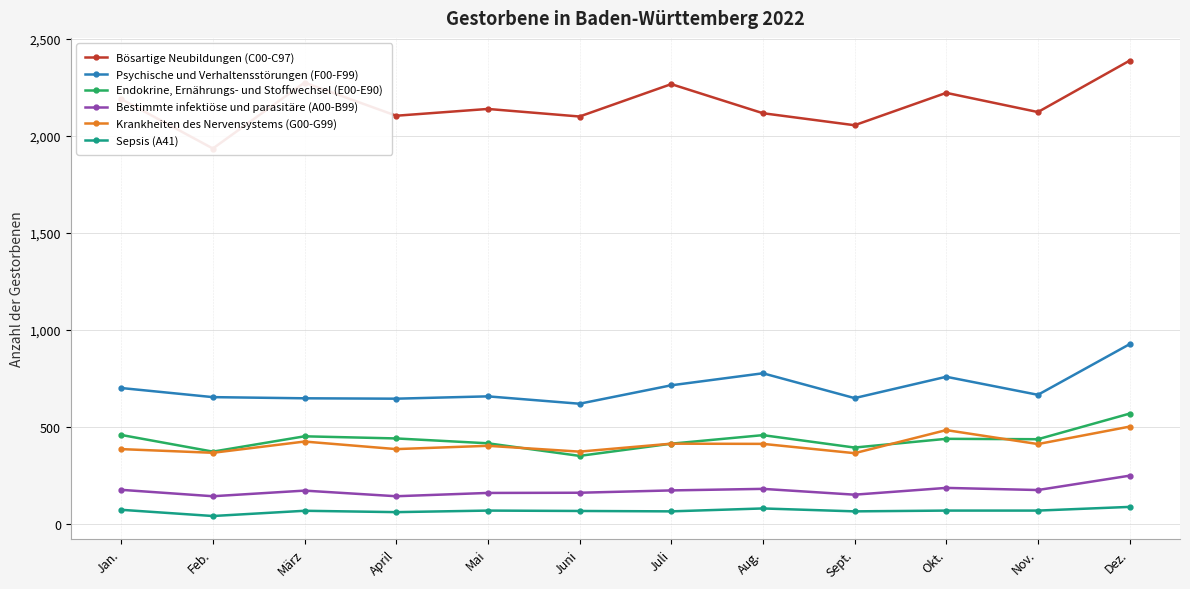

What position from the left is März?

3